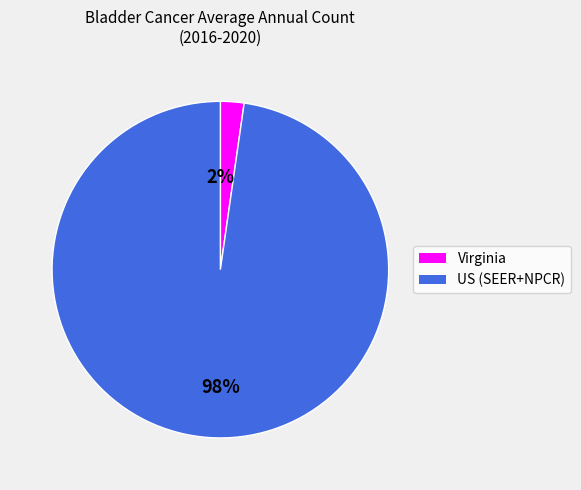

Which has a higher value, US (SEER+NPCR) or Virginia?

US (SEER+NPCR)